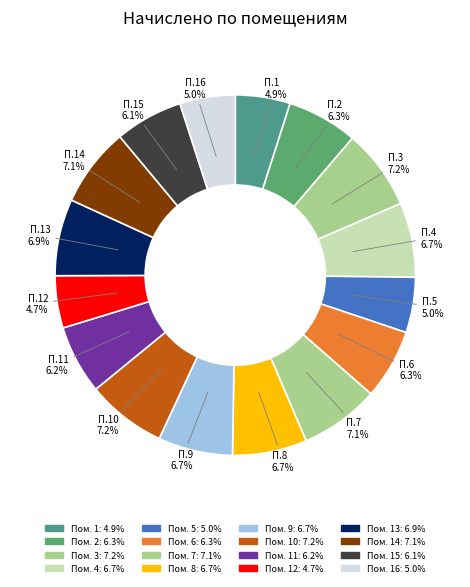

Count the number of slices in the pie.

16